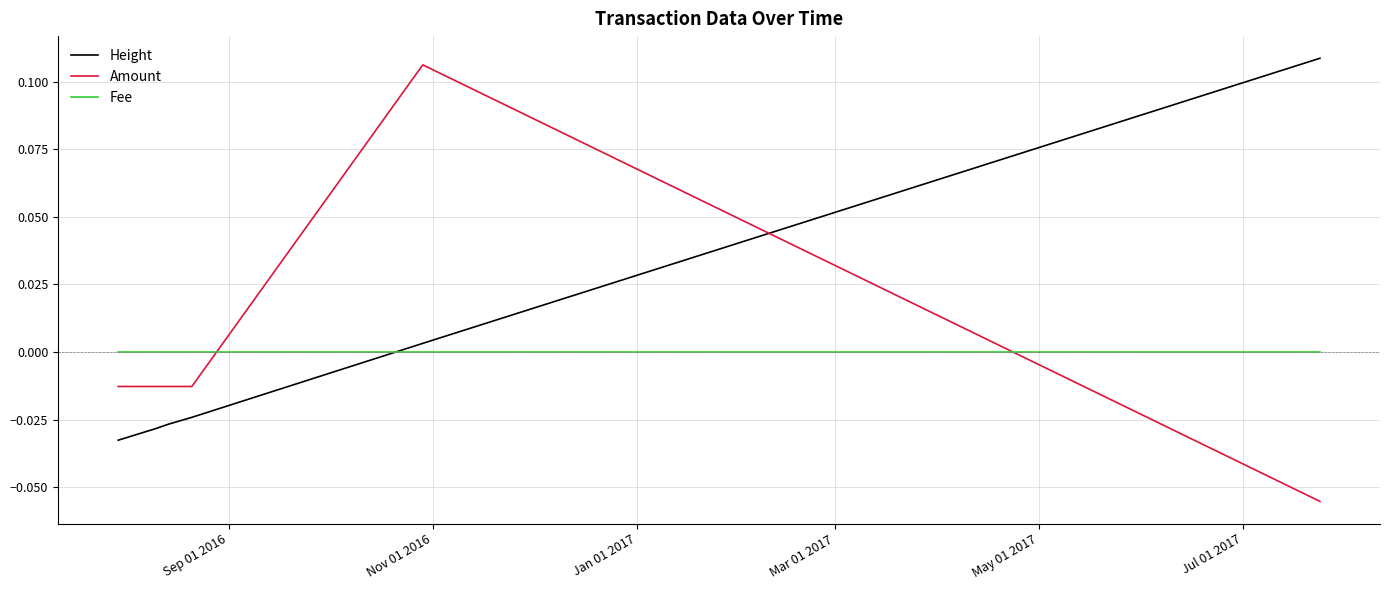

Which series has the largest range (max minus min)?

Amount